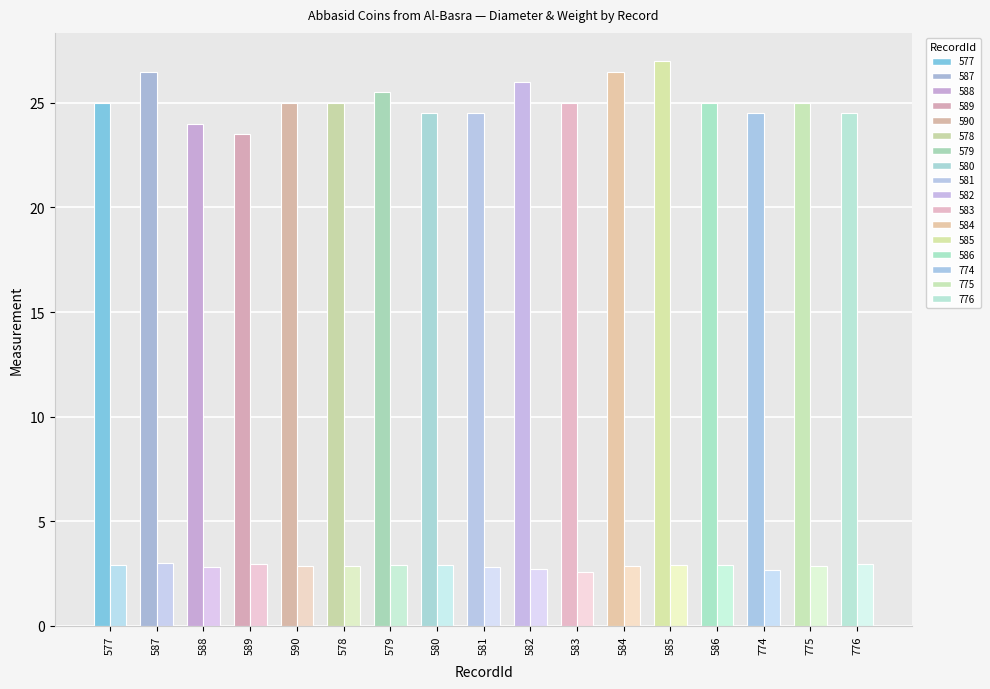

What is the minimum value shown in the chart?

2.6